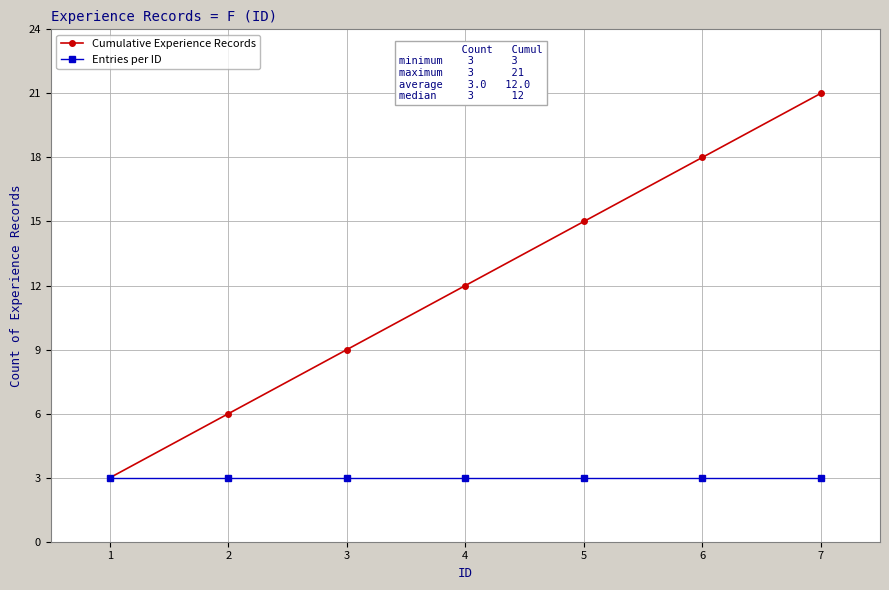

Which series changed the most between 3 and 4?

Cumulative Experience Records